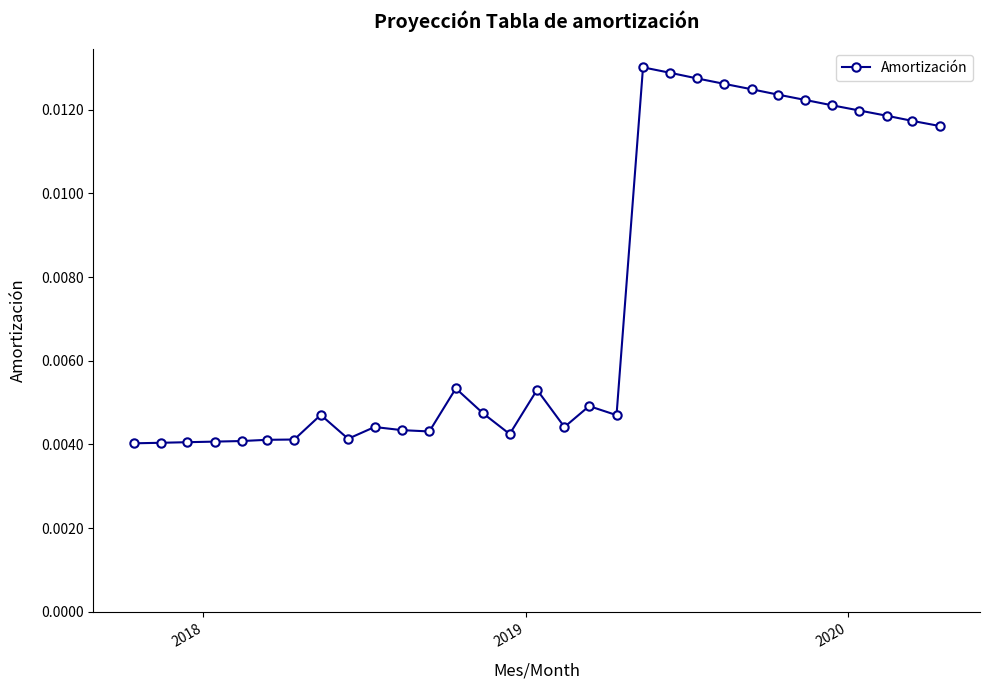

Does the chart display data point markers on the line(s)?

Yes